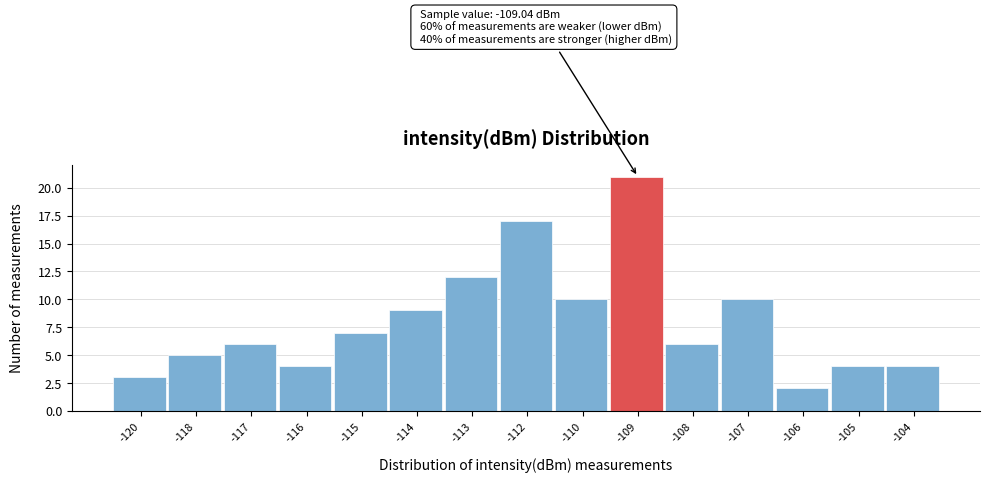

Reading right to left, extract all data points from this chart.

4	4	2	10	6	21	10	17	12	9	7	4	6	5	3